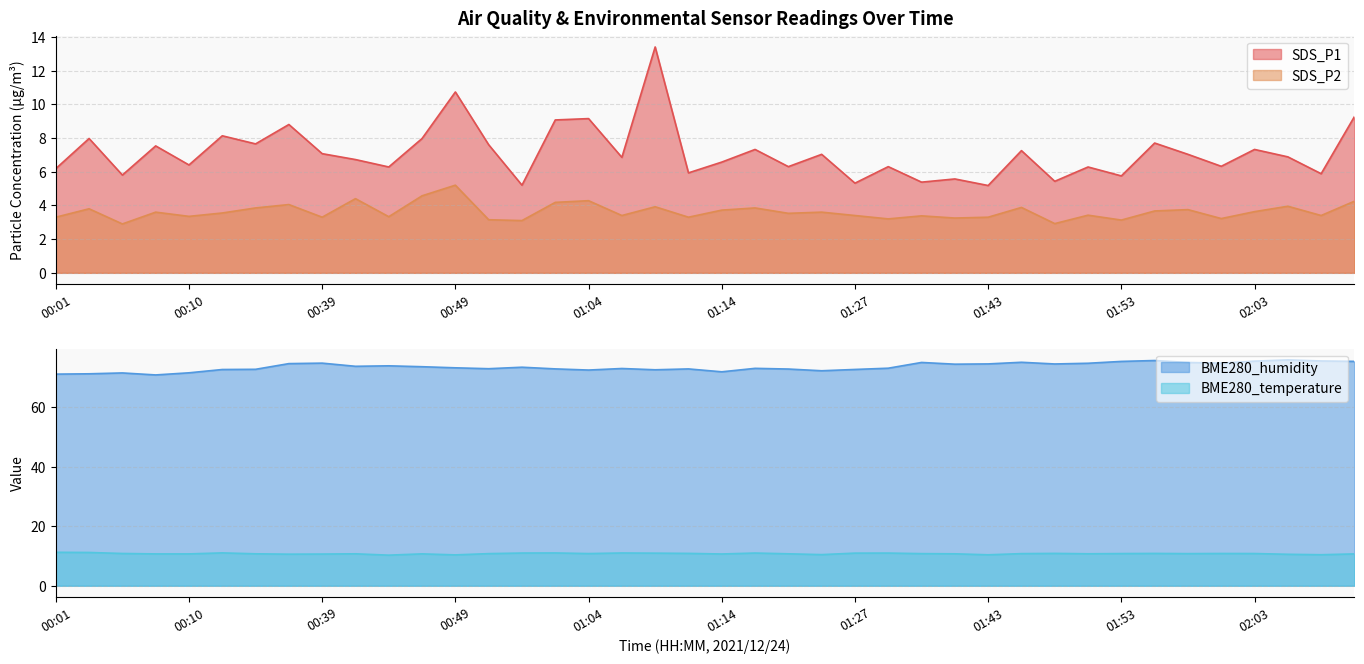

What is the label of the 38th point from the left?

02:05